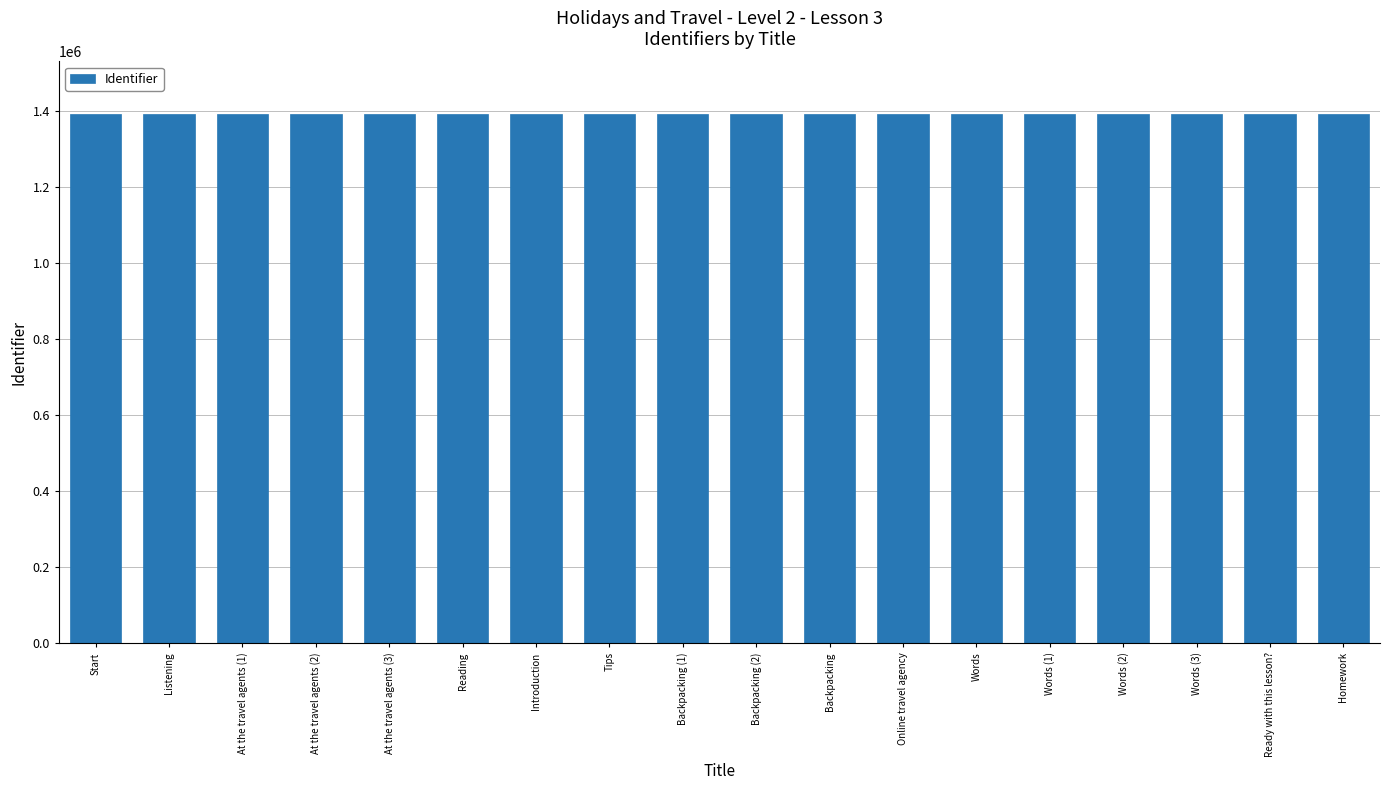

Is it true that the value at Words (3) is 1390306?

True